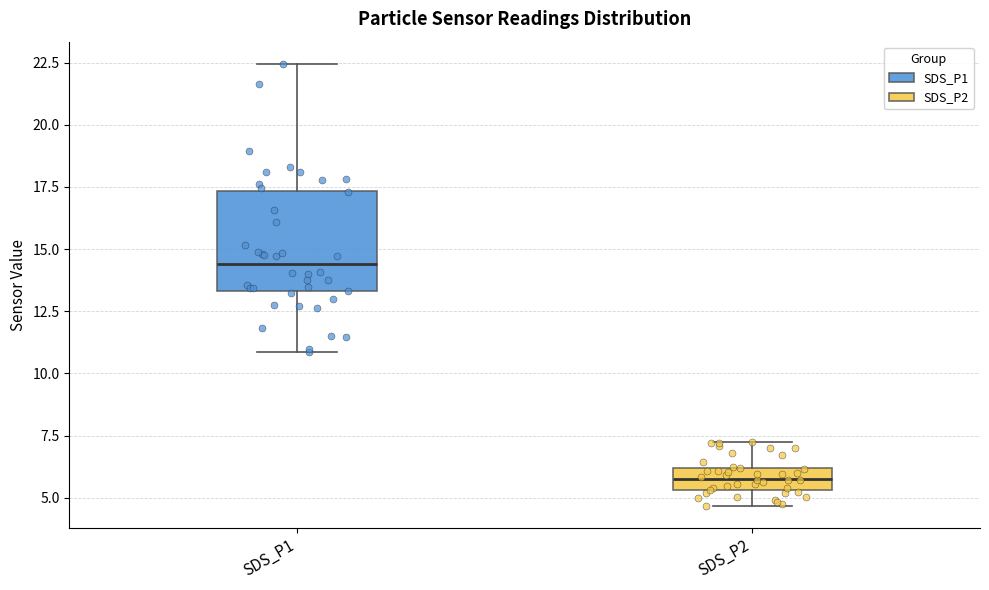

Where is the lower edge of the box for SDS_P2 on the y-axis? The values are not printed on the chart, so give them approximately, as read against the axis.

5.5